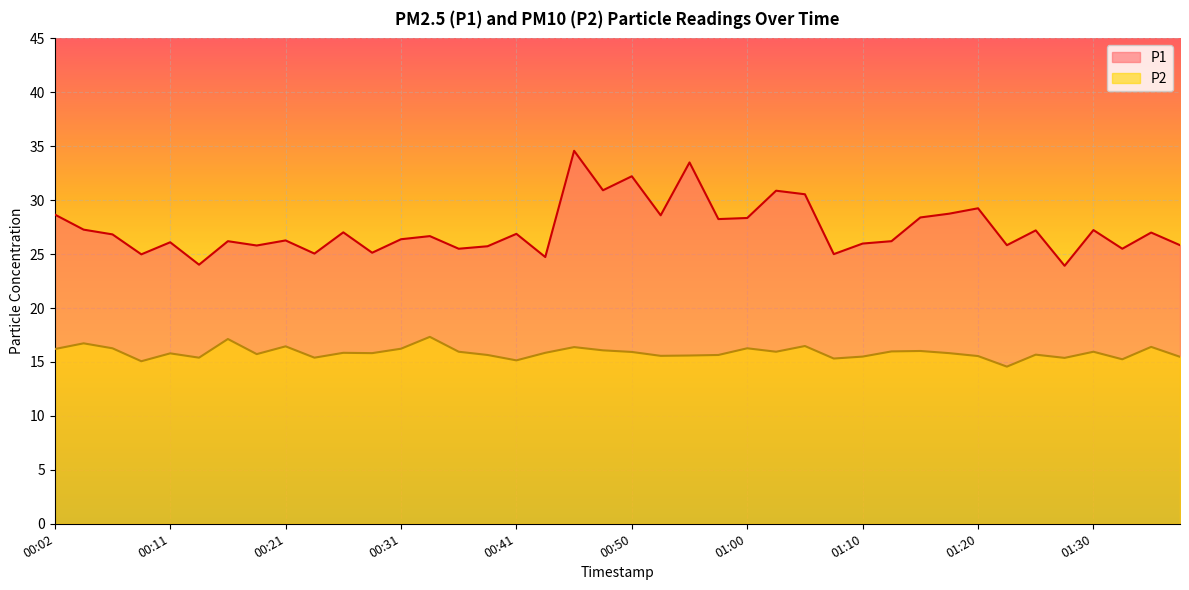

What is the difference between the maximum and minimum values in the P2 series?

2.8